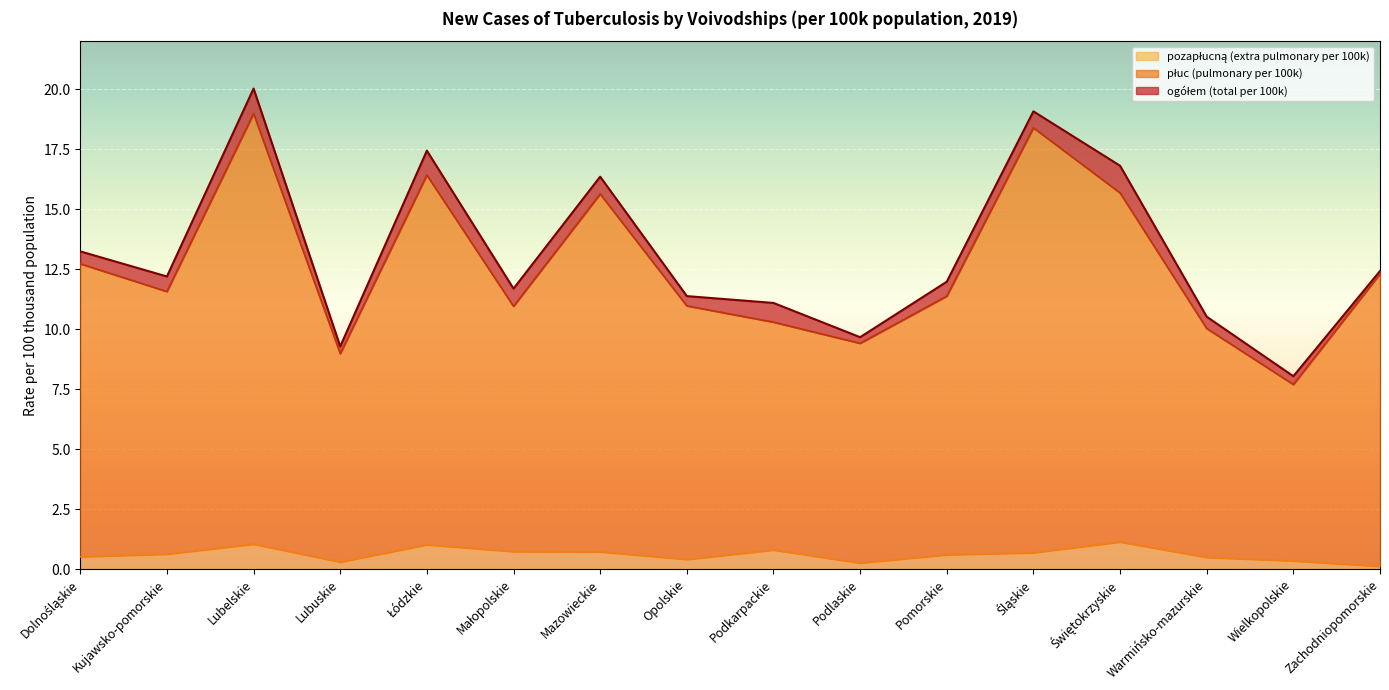

Rank the categories by pozapłucną (extra pulmonary per 100k) value from lowest to highest.

Zachodniopomorskie, Podlaskie, Lubuskie, Wielkopolskie, Opolskie, Warmińsko-mazurskie, Dolnośląskie, Pomorskie, Kujawsko-pomorskie, Śląskie, Mazowieckie, Małopolskie, Podkarpackie, Łódzkie, Lubelskie, Świętokrzyskie